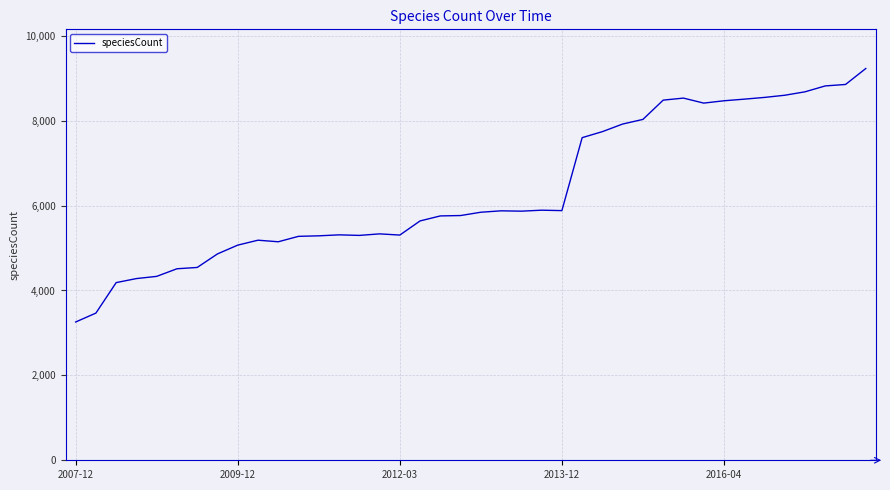

How many categories are shown in the chart?

40